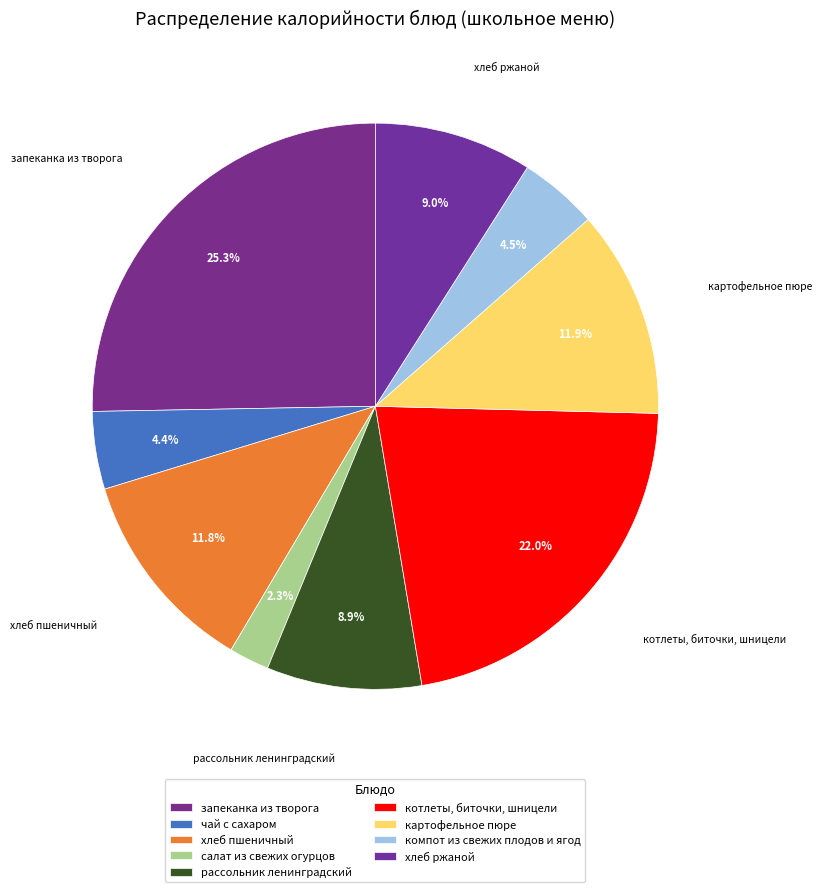

Does хлеб ржаной account for over 50% of the chart?

No